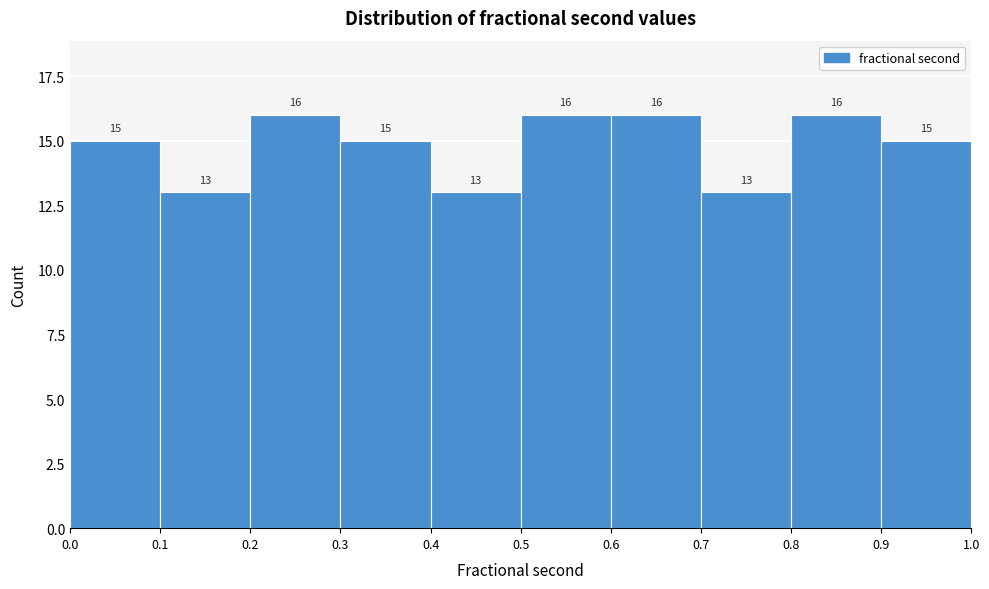

Reading left to right, list every bar in this chart as the range it spans on the x-axis followed by its height.

0.0 to 0.1: 15
0.1 to 0.2: 13
0.2 to 0.3: 16
0.3 to 0.4: 15
0.4 to 0.5: 13
0.5 to 0.6: 16
0.6 to 0.7: 16
0.7 to 0.8: 13
0.8 to 0.9: 16
0.9 to 1.0: 15